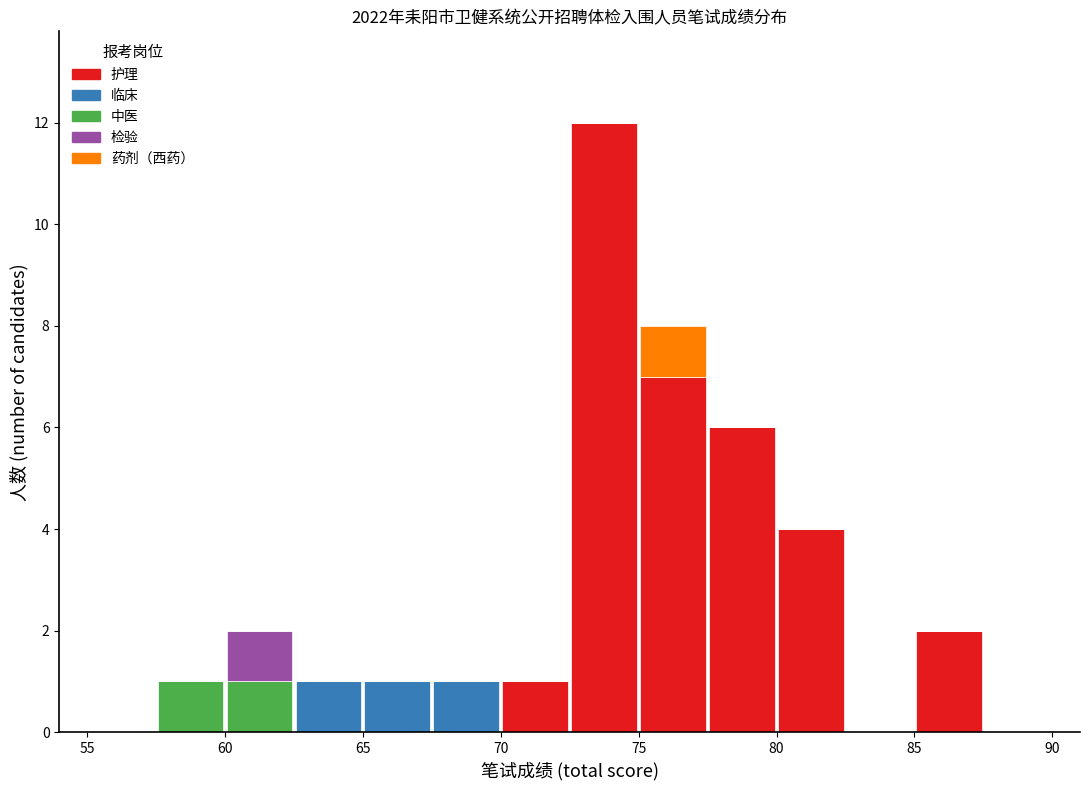

Reading left to right, transcribe this chart: for each stacked bar, give the range it covers on the x-axis and its total height. The values are not printed on the chart, so give them approximately, as read against the axis.

55.0 to 57.5: 0
57.5 to 60.0: 1
60.0 to 62.5: 2
62.5 to 65.0: 1
65.0 to 67.5: 1
67.5 to 70.0: 1
70.0 to 72.5: 1
72.5 to 75.0: 12
75.0 to 77.5: 8
77.5 to 80.0: 6
80.0 to 82.5: 4
82.5 to 85.0: 0
85.0 to 87.5: 2
87.5 to 90.0: 0